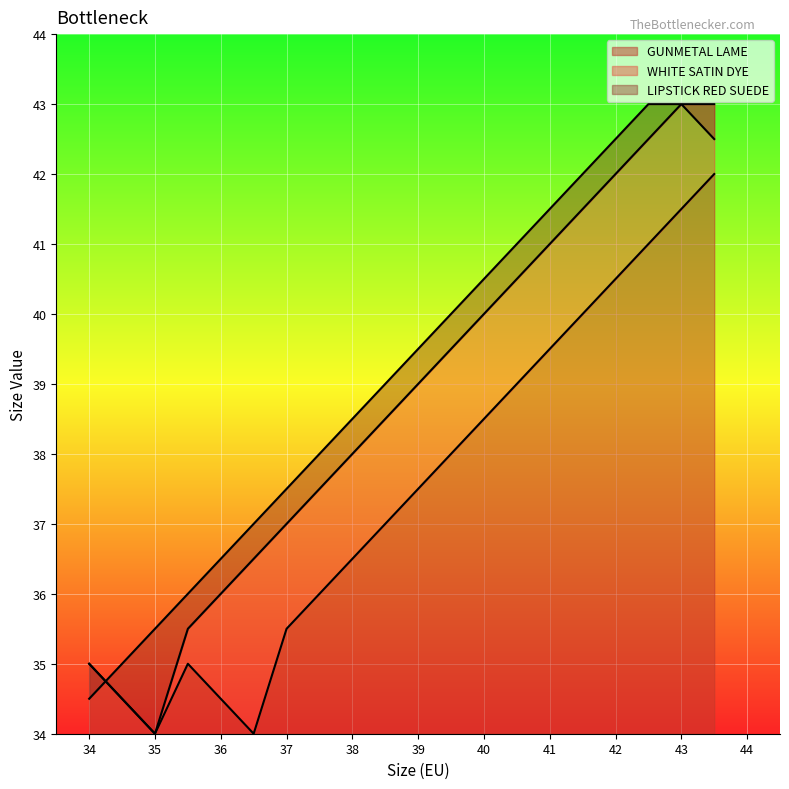

Reading right to left, list all the values displayed in this chart.

GUNMETAL LAME: 43.0=42.0	43.0=41.5	42.5=41.0	42.0=40.5	41.5=40.0	41.0=39.5	40.5=39.0	40.0=38.5	39.5=38.0	39.0=37.5	38.5=37.0	38.0=36.5	37.5=36.0	37.0=35.5	36.5=34.0	36.0=34.5	35.5=35.0	35.0=34.0	34.5=34.5	34.0=35.0
WHITE SATIN DYE: 43.0=43.0	43.0=43.0	42.5=42.5	42.0=42.0	41.5=41.5	41.0=41.0	40.5=40.5	40.0=40.0	39.5=39.5	39.0=39.0	38.5=38.5	38.0=38.0	37.5=37.5	37.0=37.0	36.5=36.5	36.0=36.0	35.5=35.5	35.0=34.0	34.5=34.5	34.0=35.0
LIPSTICK RED SUEDE: 43.0=42.5	43.0=43.0	42.5=43.0	42.0=42.5	41.5=42.0	41.0=41.5	40.5=41.0	40.0=40.5	39.5=40.0	39.0=39.5	38.5=39.0	38.0=38.5	37.5=38.0	37.0=37.5	36.5=37.0	36.0=36.5	35.5=36.0	35.0=35.5	34.5=35.0	34.0=34.5